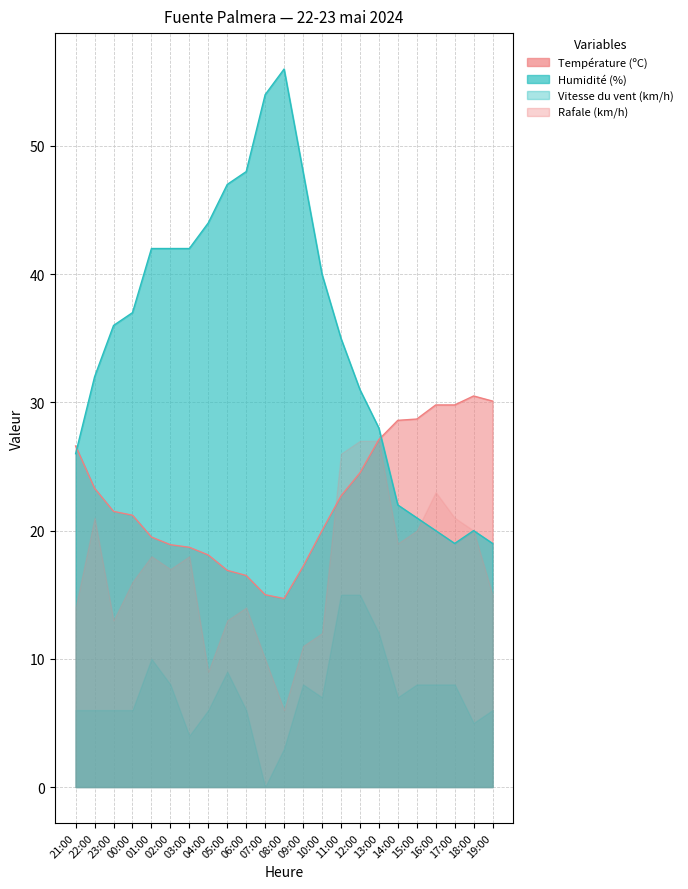

Which series ends up on top after the final intersection of Température (ºC) and Humidité (%)?

Température (ºC)